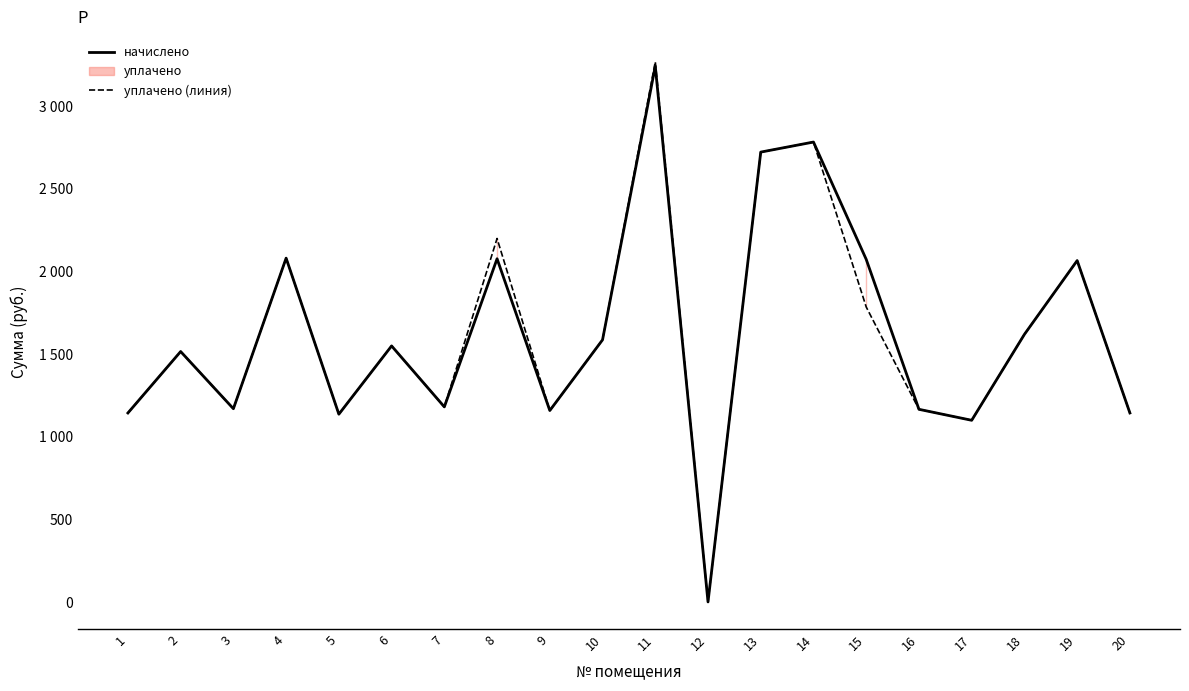

What is the difference between the уплачено (линия) values at 15 and 9?

626.3